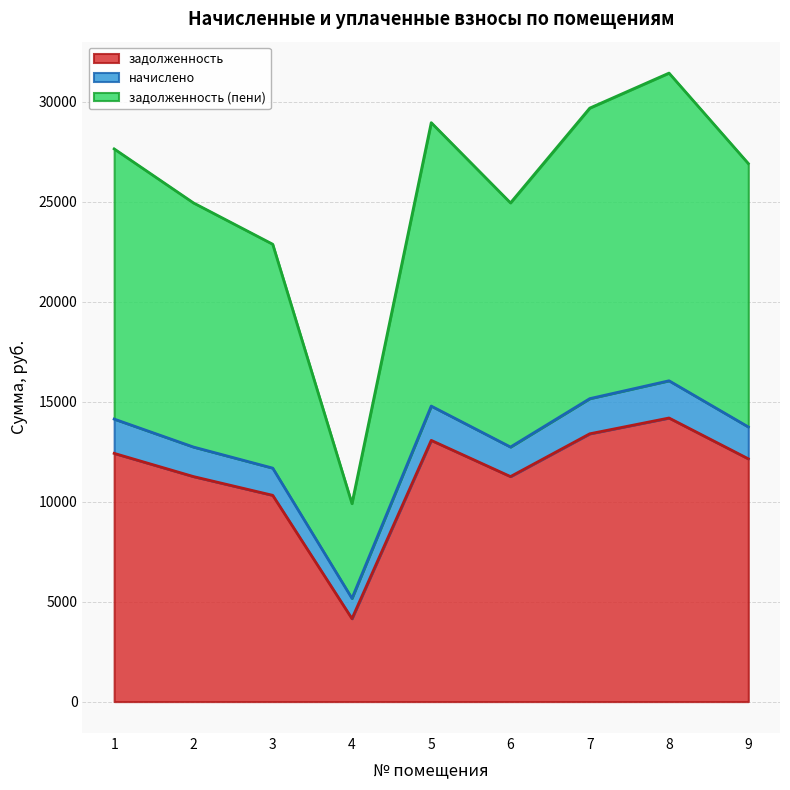

What is the minimum value for задолженность?

4148.3